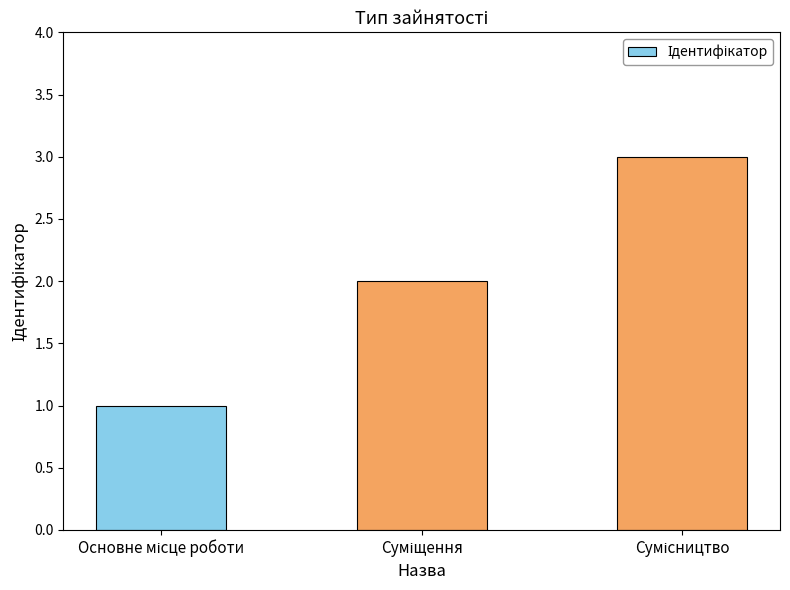

What is the sum of all values?

6